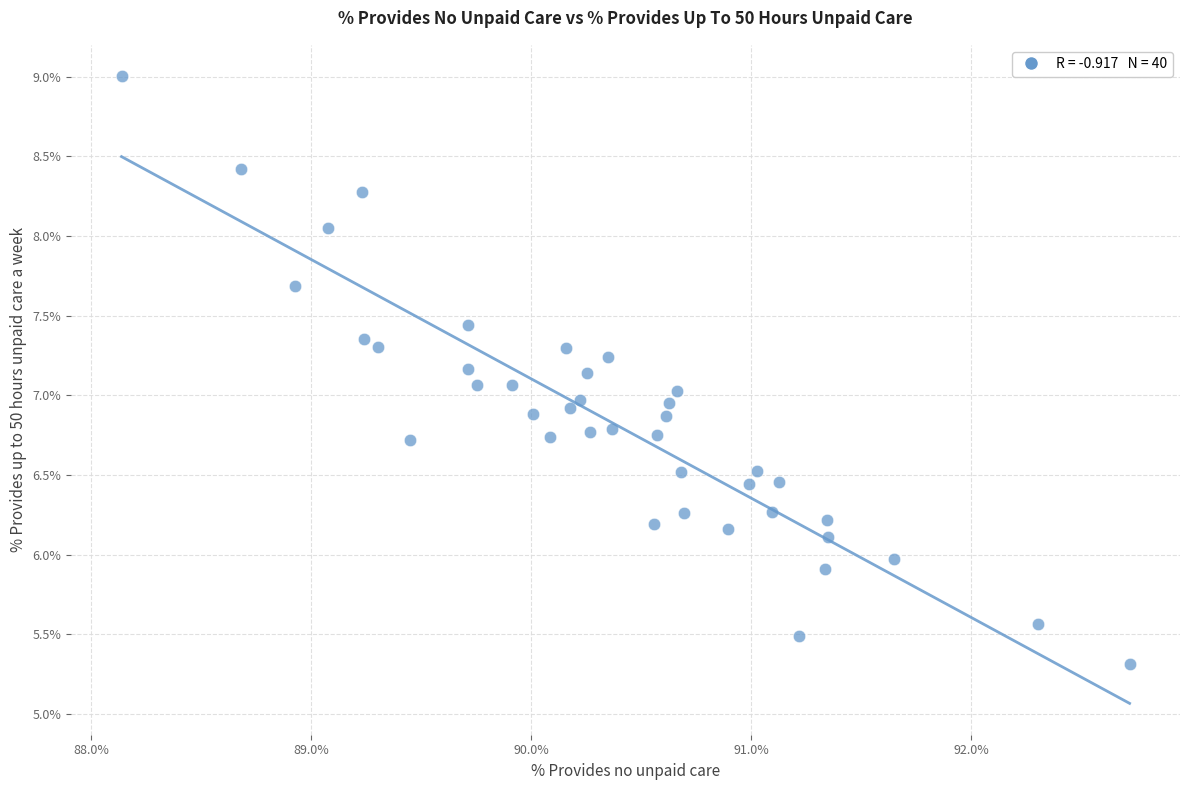

What is the range of Y values (max minus min)?

3.7